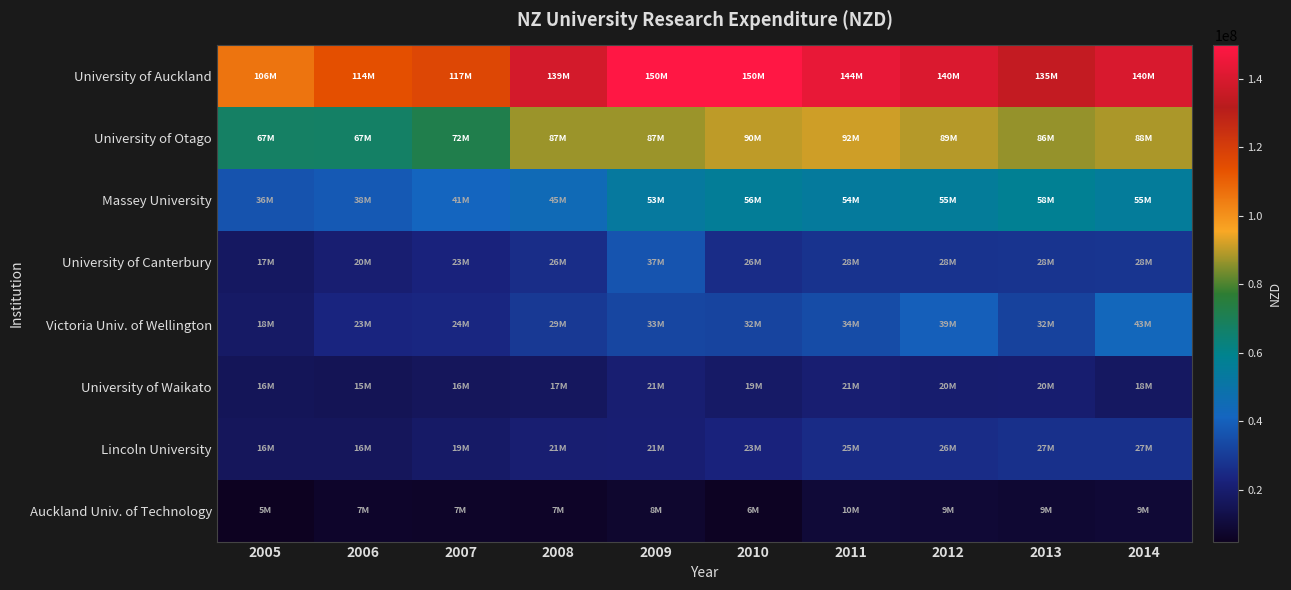

Which series has the largest total across all categories?

University of Auckland